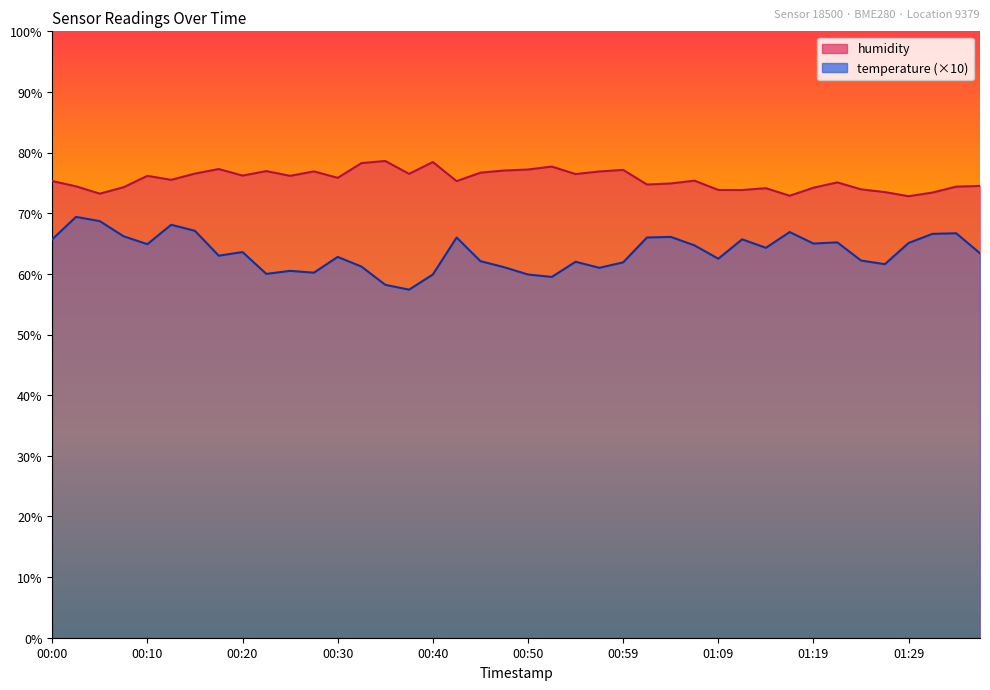

The temperature series shows 59.5 at 00:52. True or false?

True